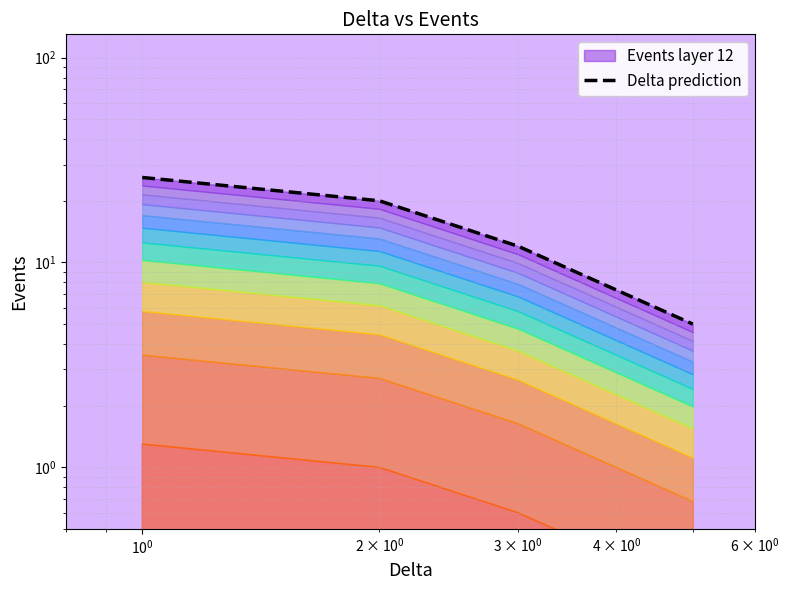

How many values are between 12 and 26?

3